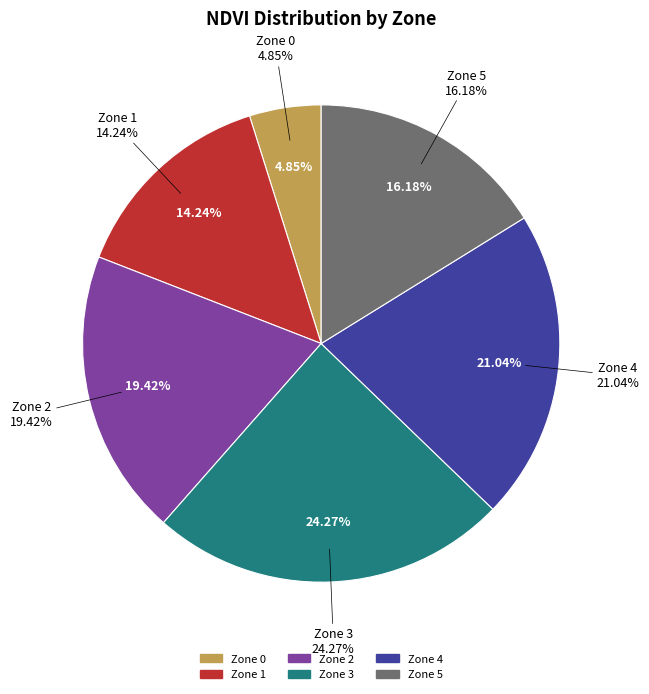

How many segments does this pie chart have?

6